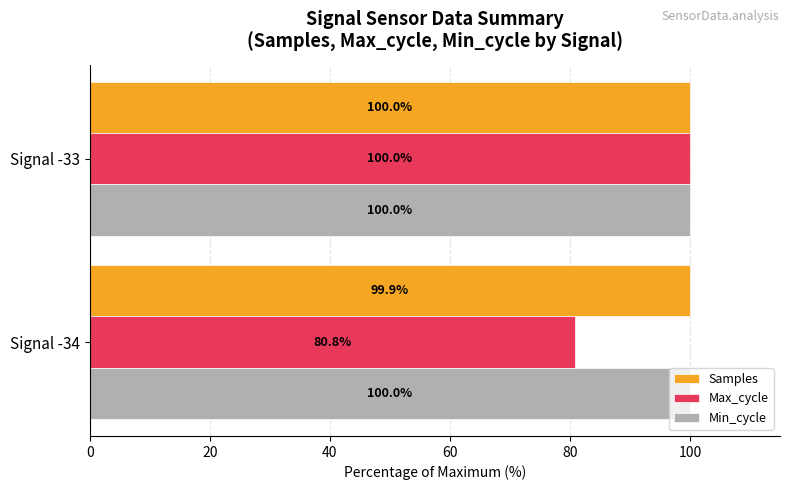

What is the total value across all series at Signal -33?

300.0